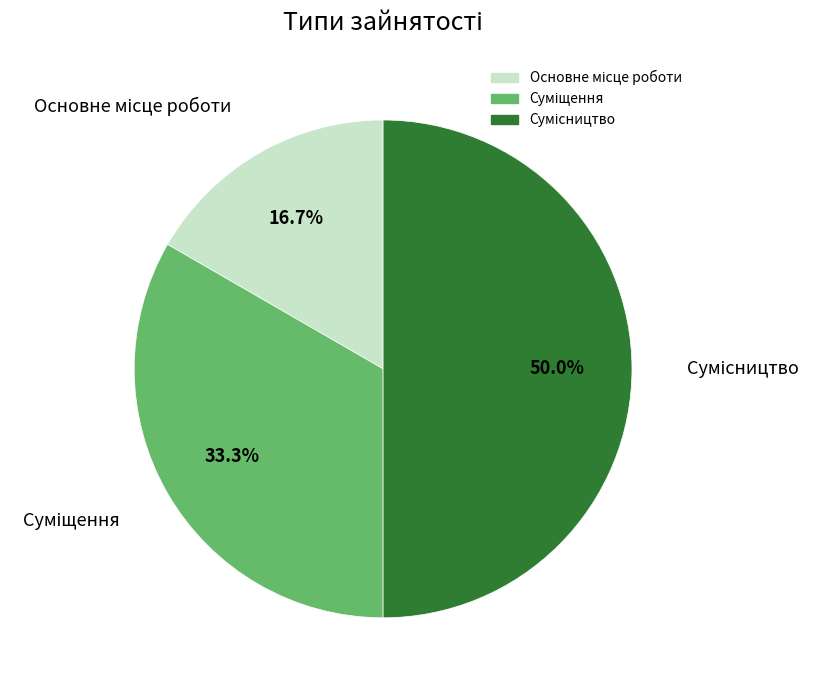

How many slices are in this pie chart?

3